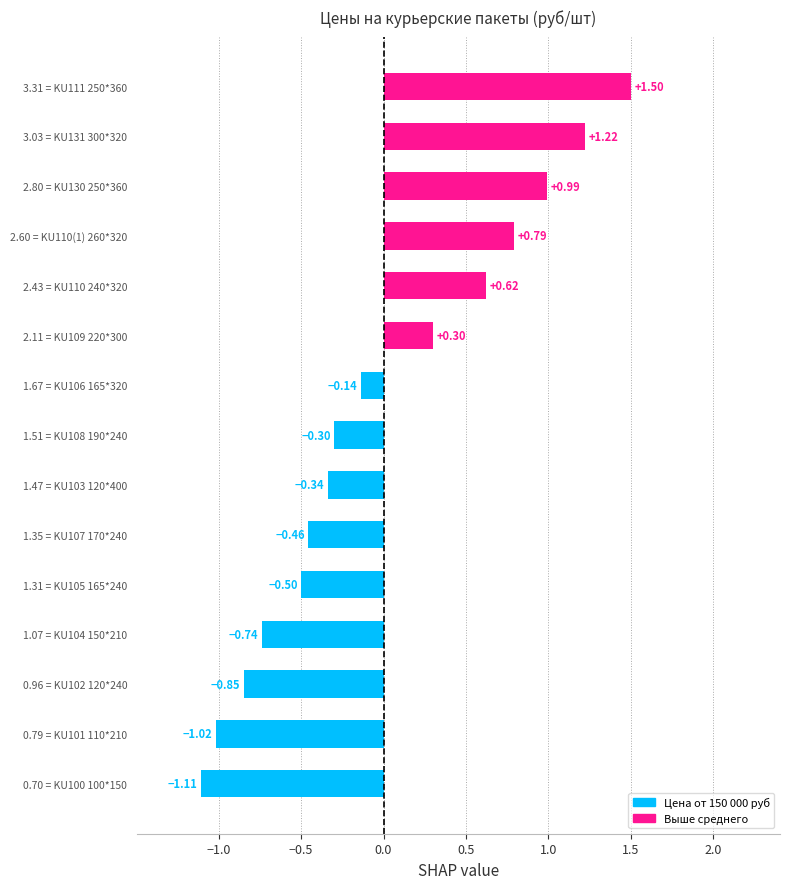

How many series are shown in this chart?

1